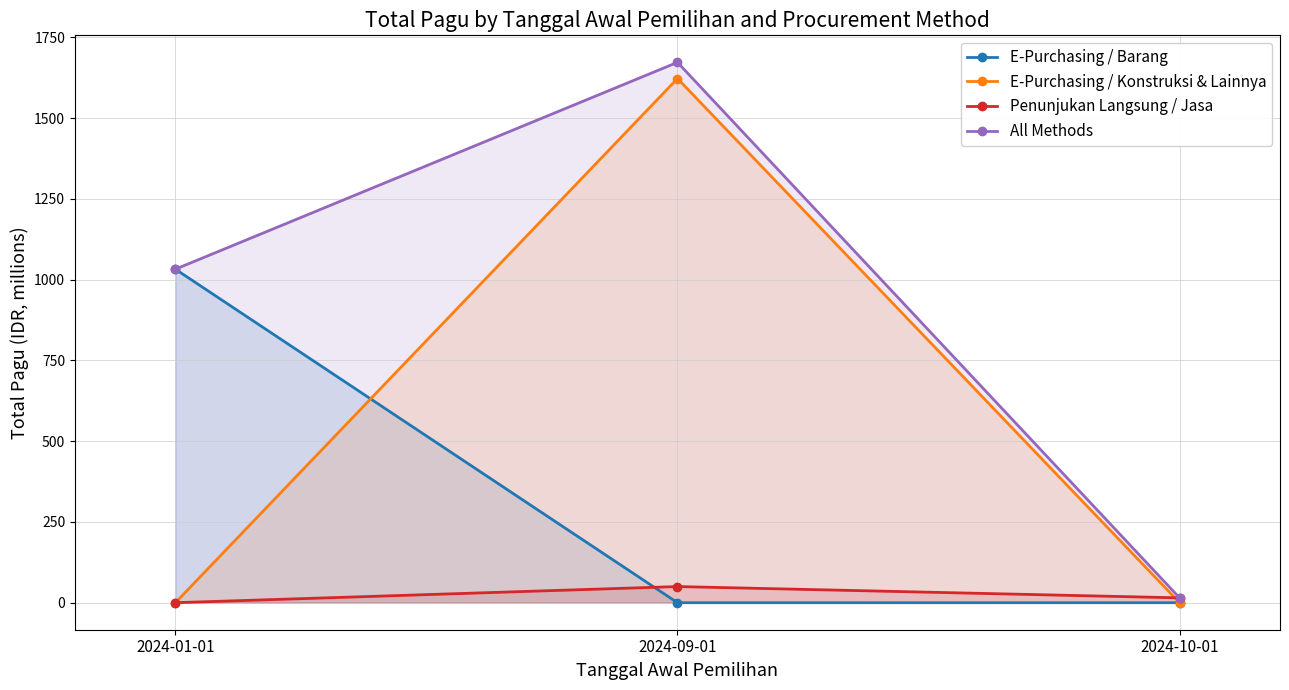

Count the Penunjukan Langsung / Jasa values in the range 0 to 50.

3